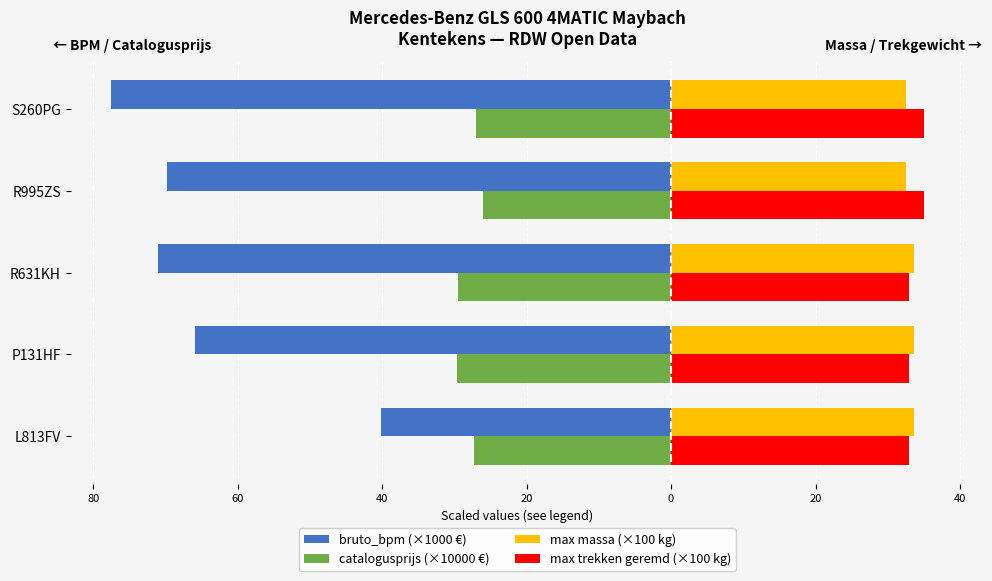

What are all the series names shown in the legend?

bruto_bpm (×1000 €), catalogusprijs (×10000 €), max massa (×100 kg), max trekken geremd (×100 kg)